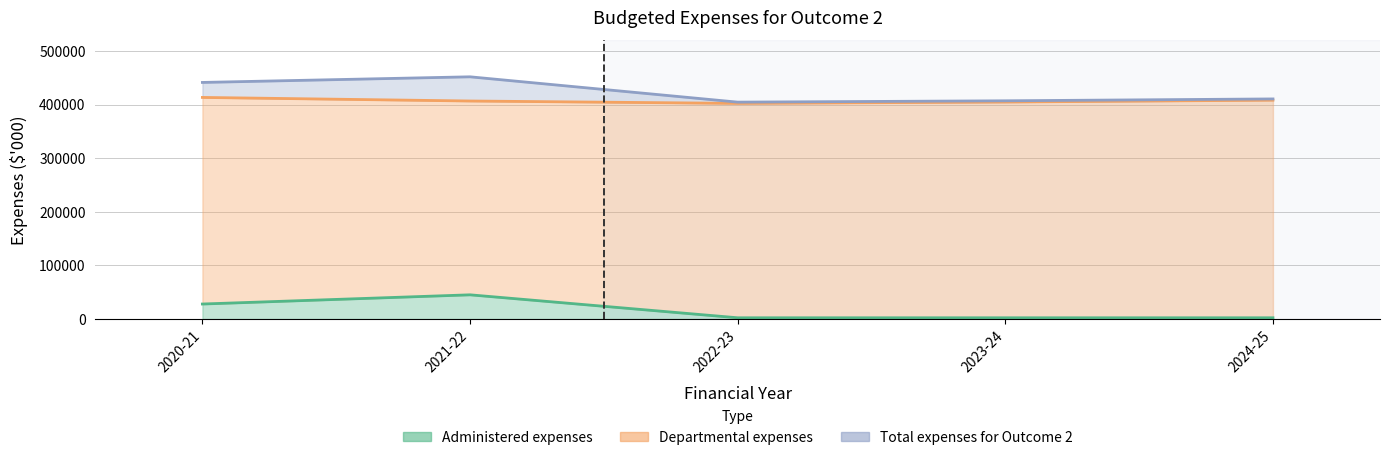

True or false: Total expenses for Outcome 2 and Departmental expenses intersect in this chart.

False